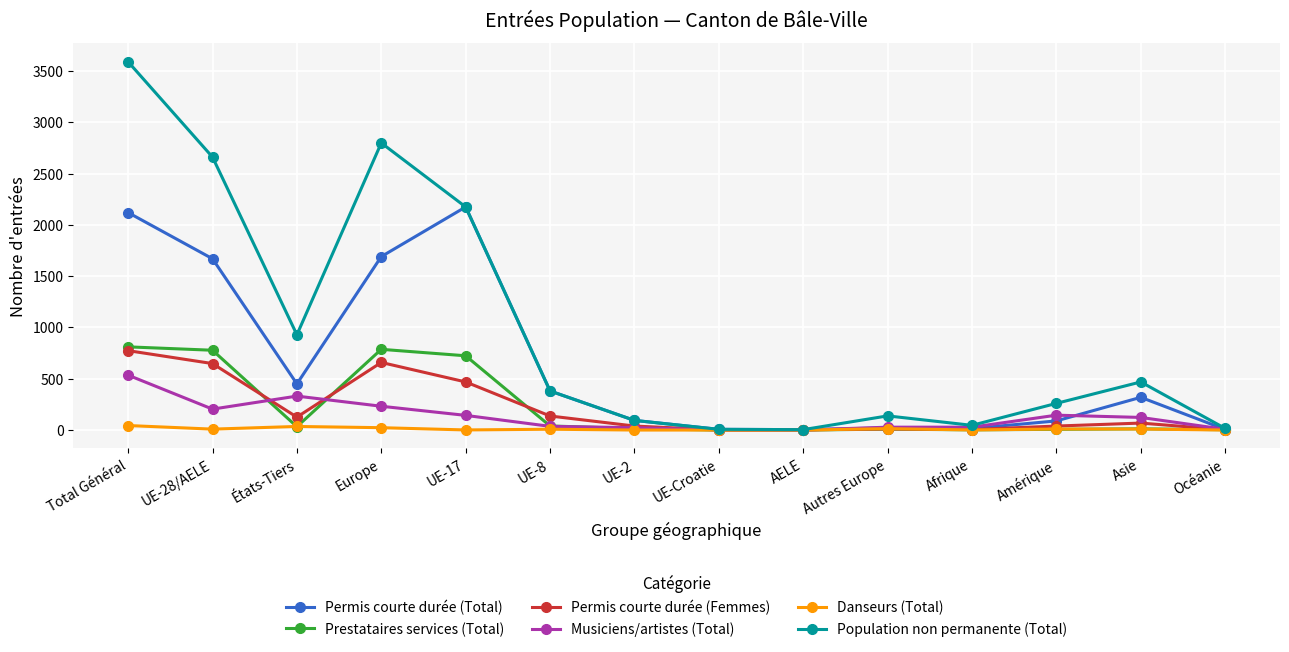

Which series has the largest total across all categories?

Population non permanente (Total)